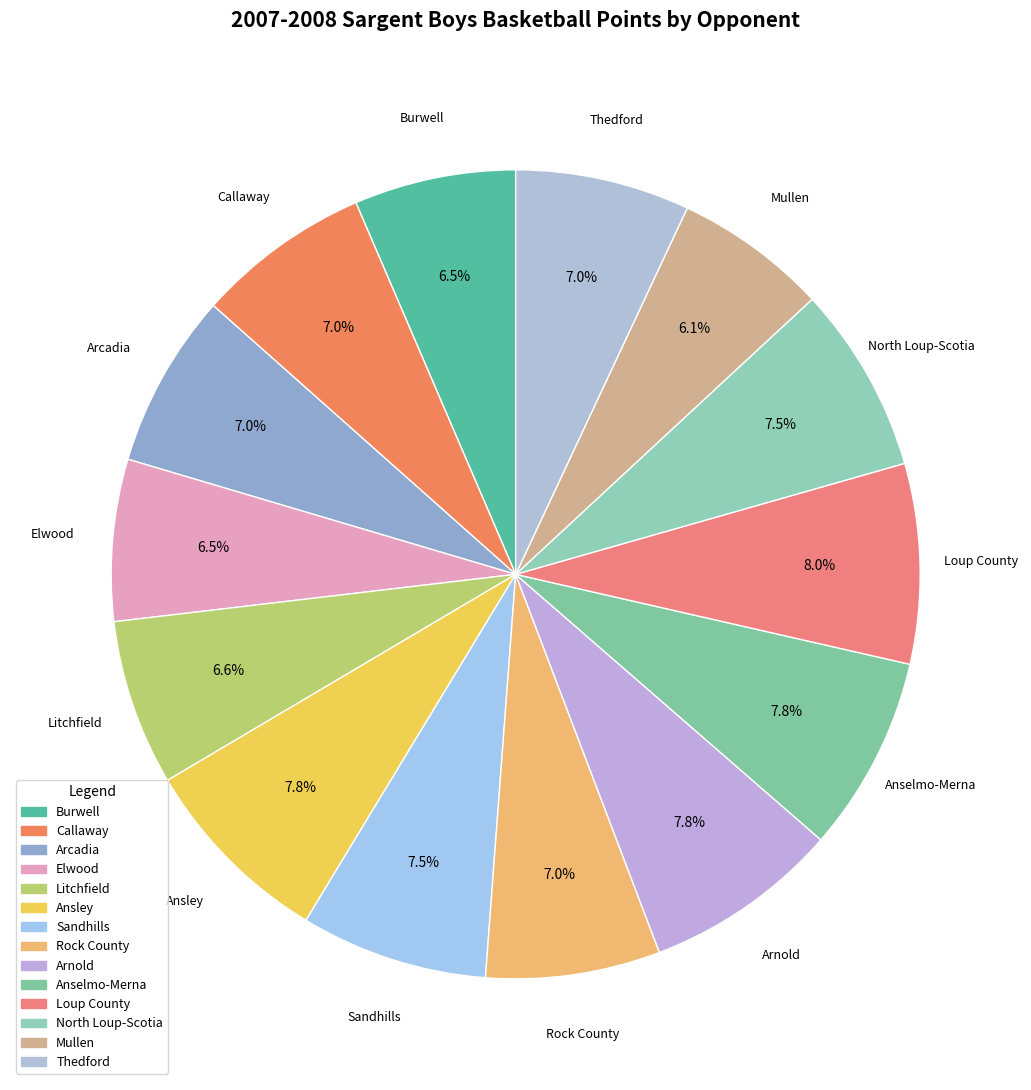

What portion of the pie excludes Ansley?

92.2%